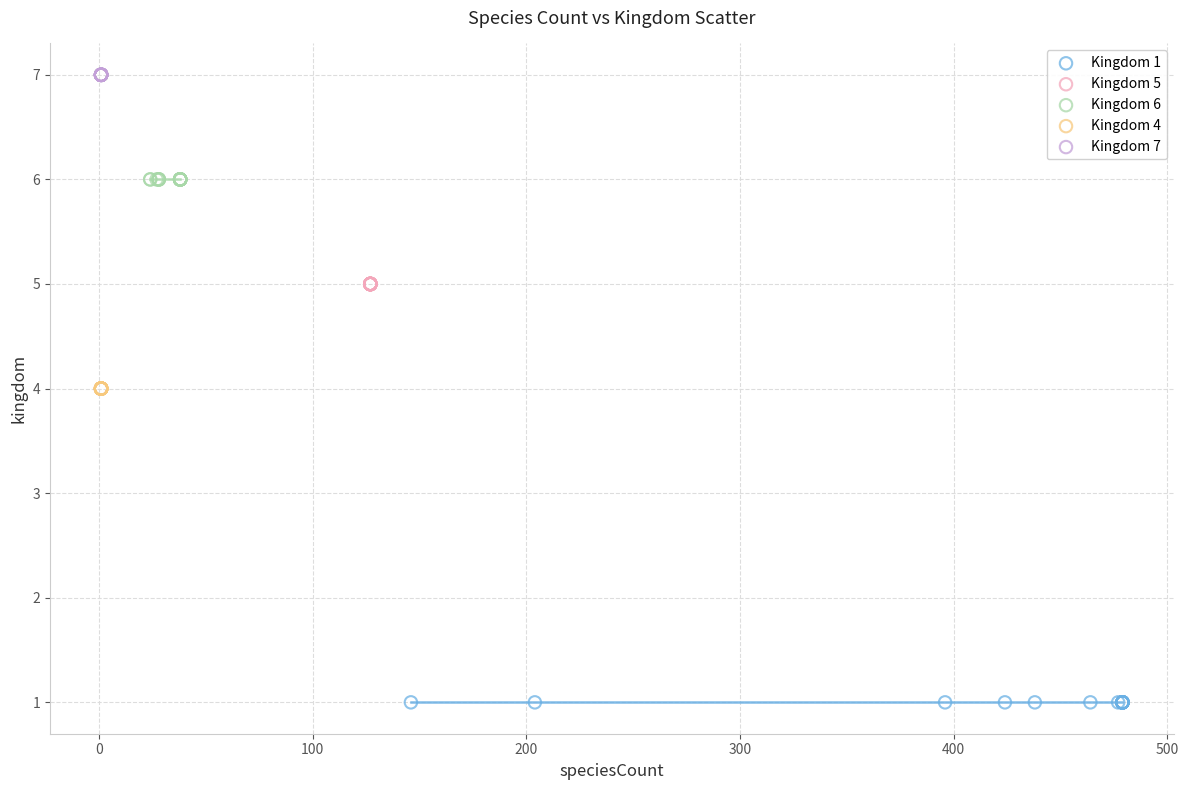

What are all the series names shown in the legend?

Kingdom 1, Kingdom 5, Kingdom 6, Kingdom 4, Kingdom 7